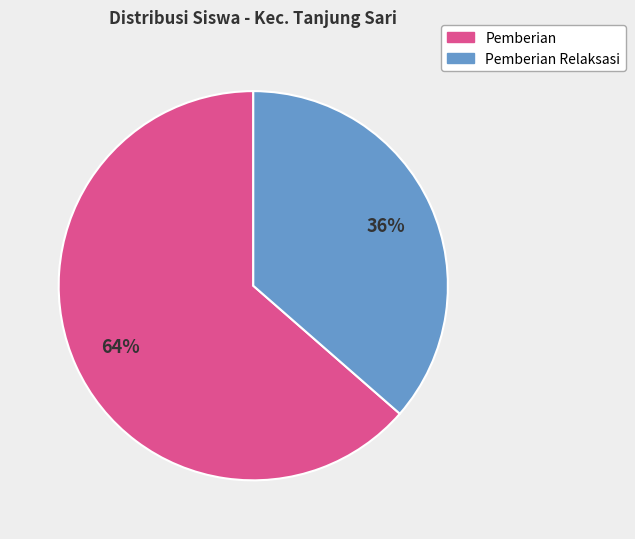

To the nearest percent, what is the average slice percentage?

50%